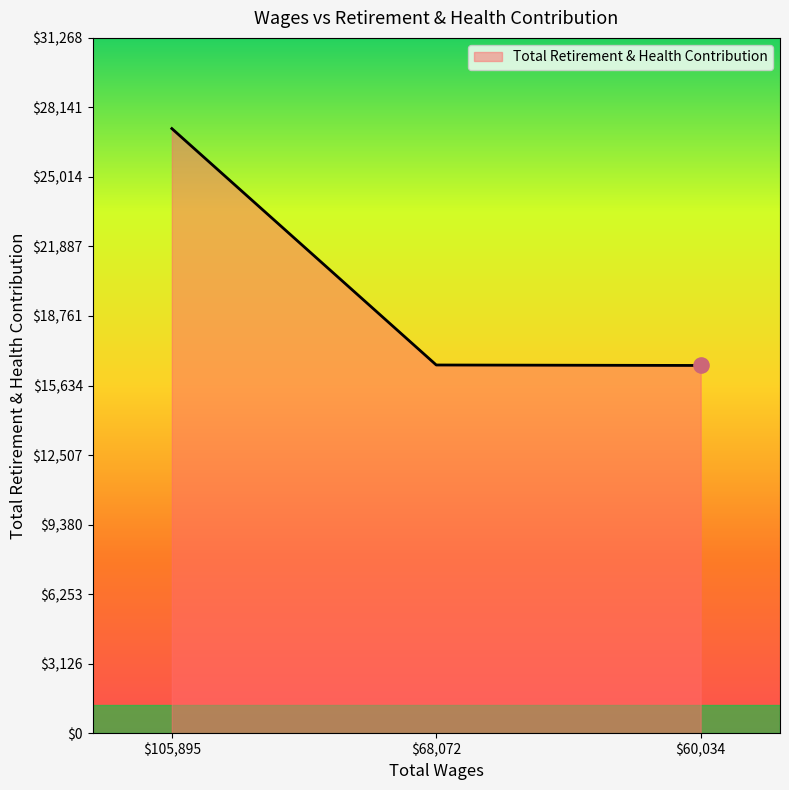

Where is the data nearest to the value 21863?

$68,072